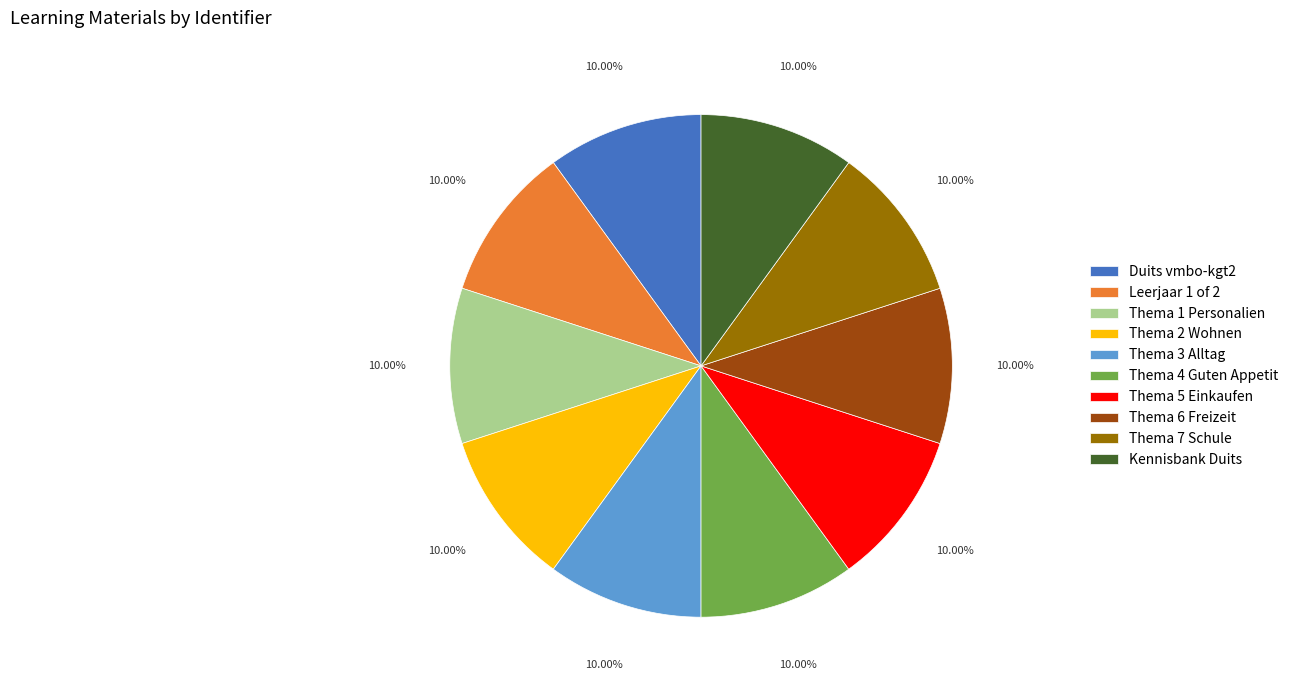

How much of the chart is everything except Thema 4 Guten Appetit?

90.0%